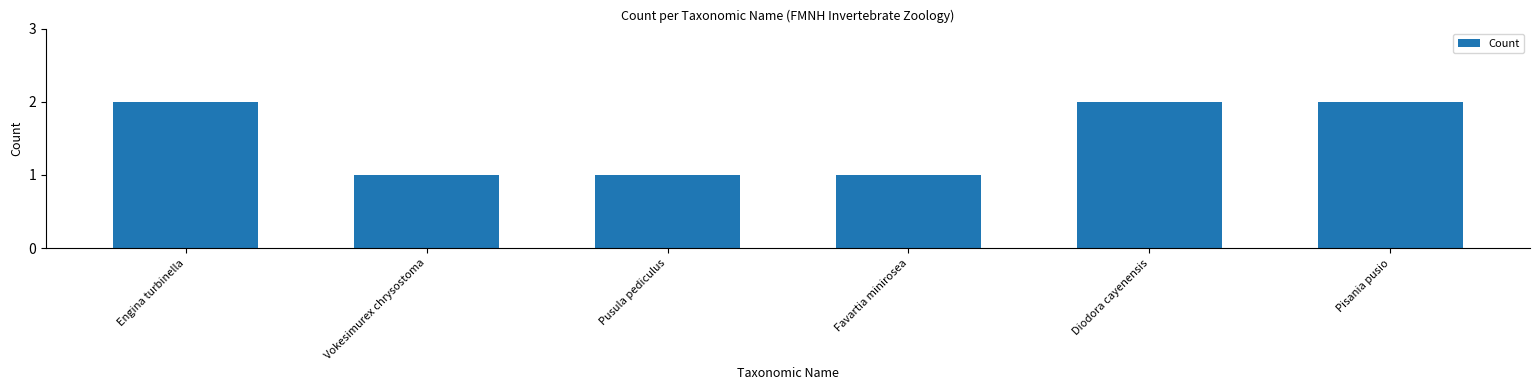

What position from the right is Favartia minirosea?

3